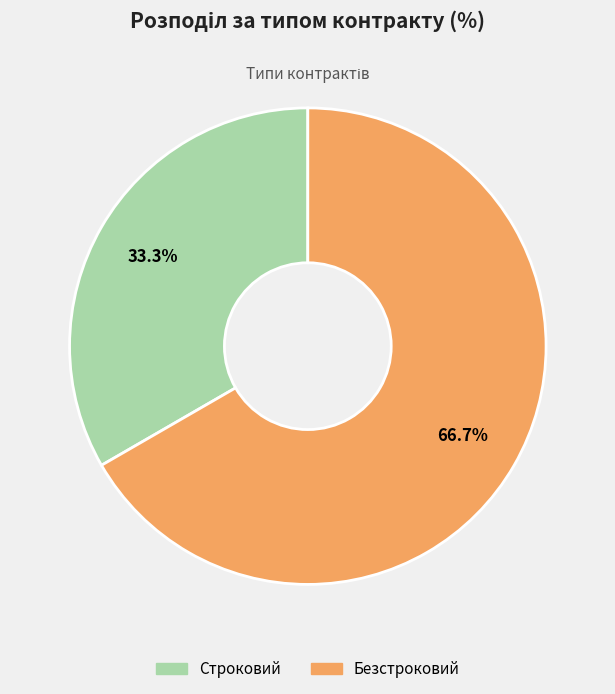

To the nearest percent, what percentage of the pie is Строковий?

33%